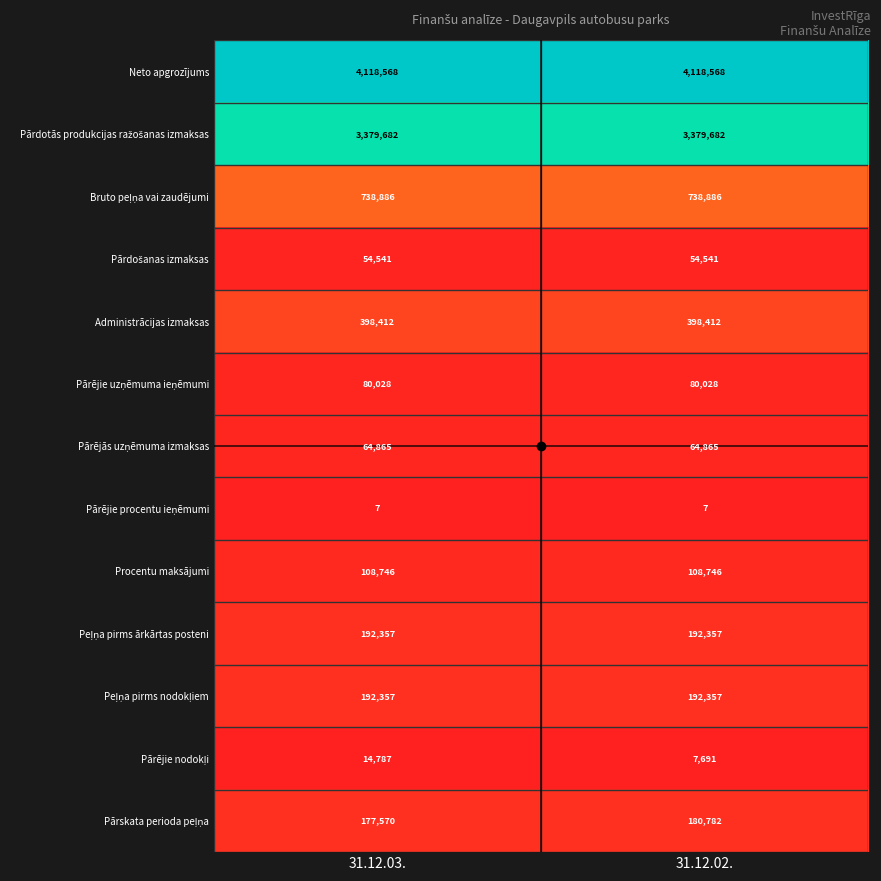

What is the difference between the highest and lowest values at 31.12.02.?

4118561